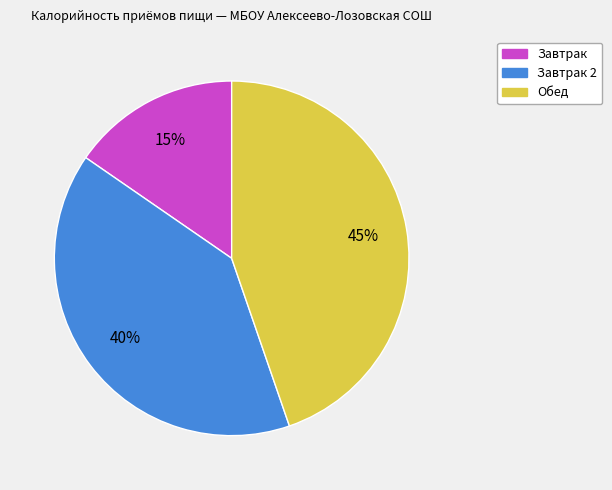

Is there a majority slice in this chart?

No